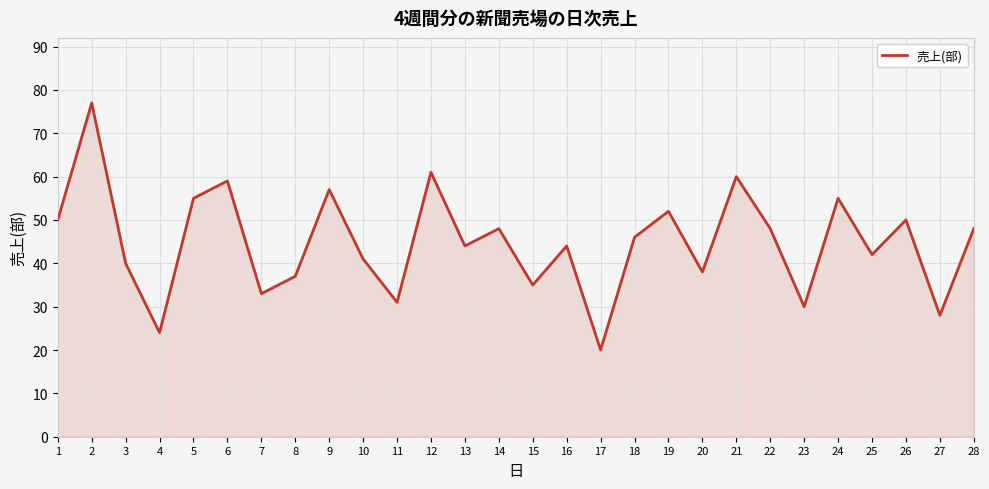

Is it true that the value at 26 is 85?

False